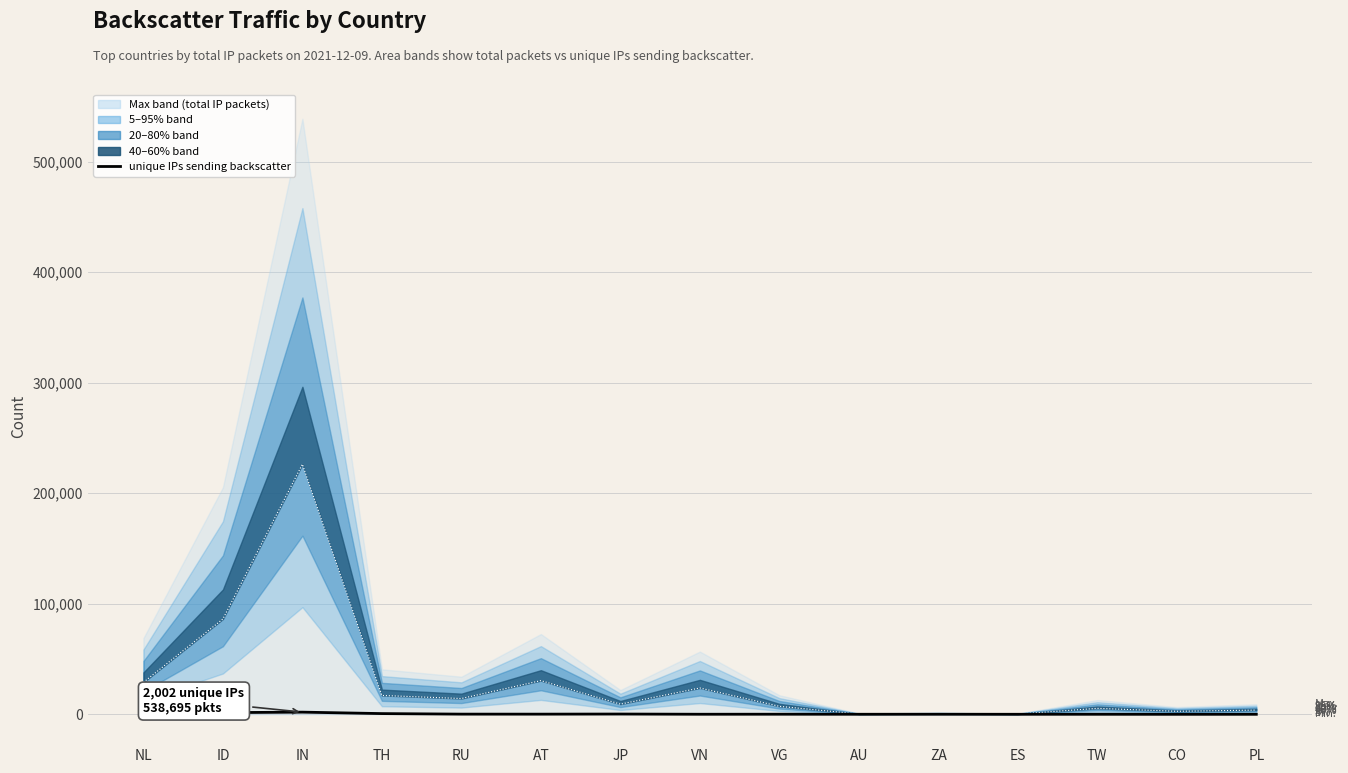

What is the lowest value of the unique IPs sending backscatter series?

36.0